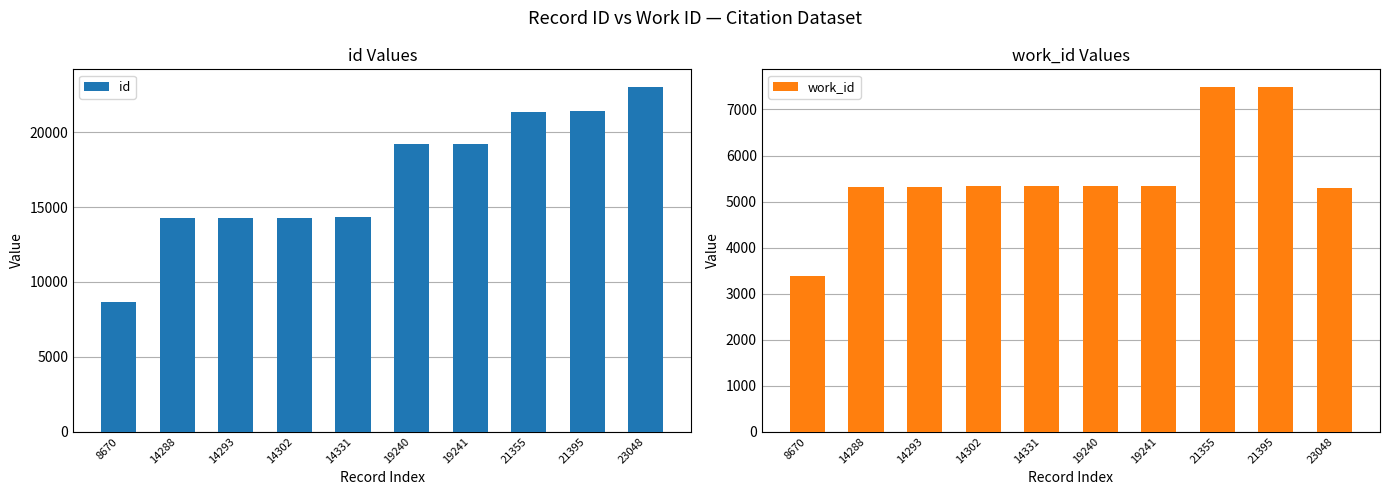

Reading left to right, extract all data points from this chart.

id: 8670=8670	14288=14288	14293=14293	14302=14302	14331=14331	19240=19240	19241=19241	21355=21355	21395=21395	23048=23048
work_id: 8670=3388	14288=5319	14293=5319	14302=5328	14331=5331	19240=5345	19241=5345	21355=7498	21395=7498	23048=5301